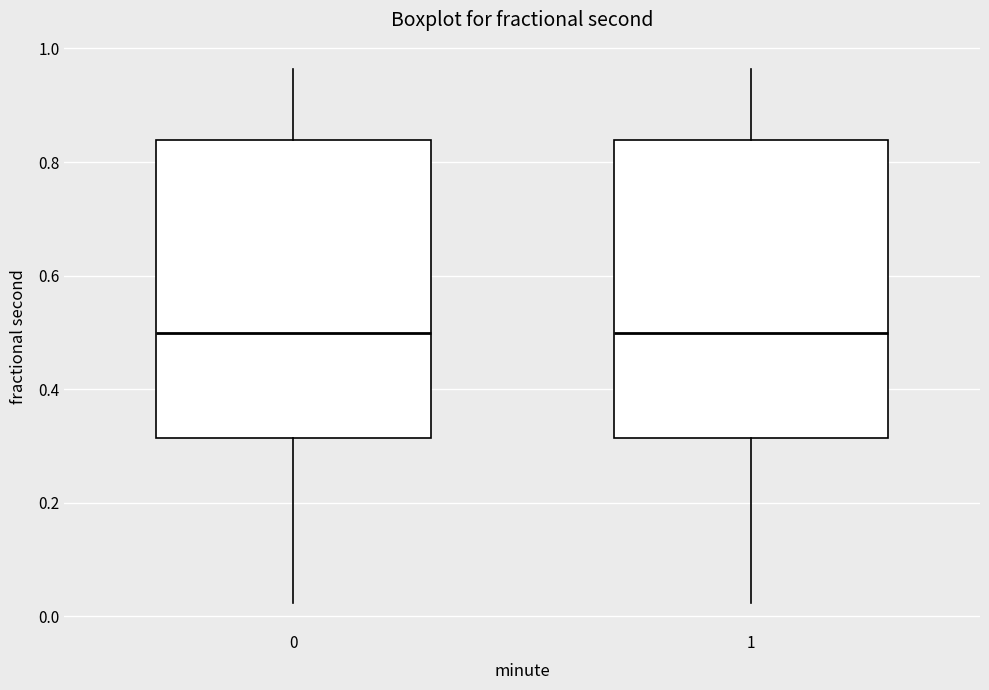

Reading left to right, transcribe this box plot: for each box, give where its median line is, the range the box spans, and where its two whiskers end, as read against the y-axis. The values are not printed on the chart, so give them approximately, as read against the axis.

0: median 0.50, box 0.32 to 0.84, whiskers 0.02 to 0.96
1: median 0.50, box 0.32 to 0.84, whiskers 0.02 to 0.96